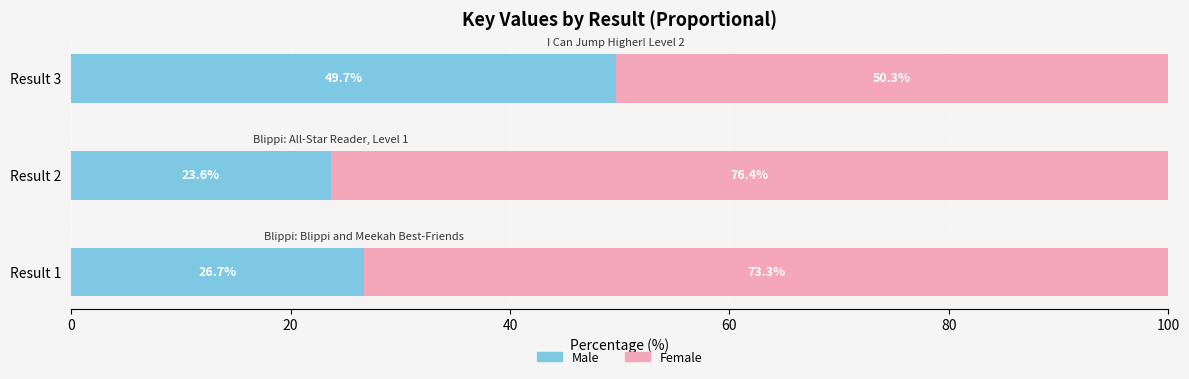

What is the total value across all series at Result 2?

100.0